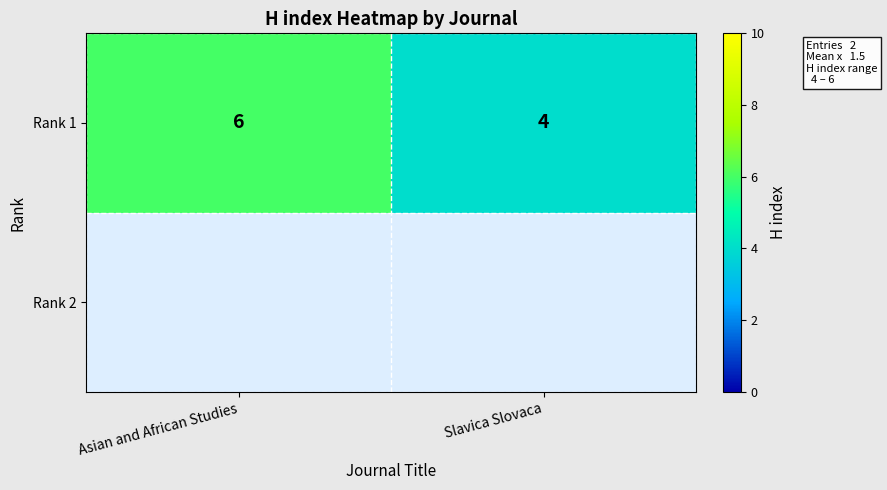

Which category has the lowest value across all series?

Slavica Slovaca